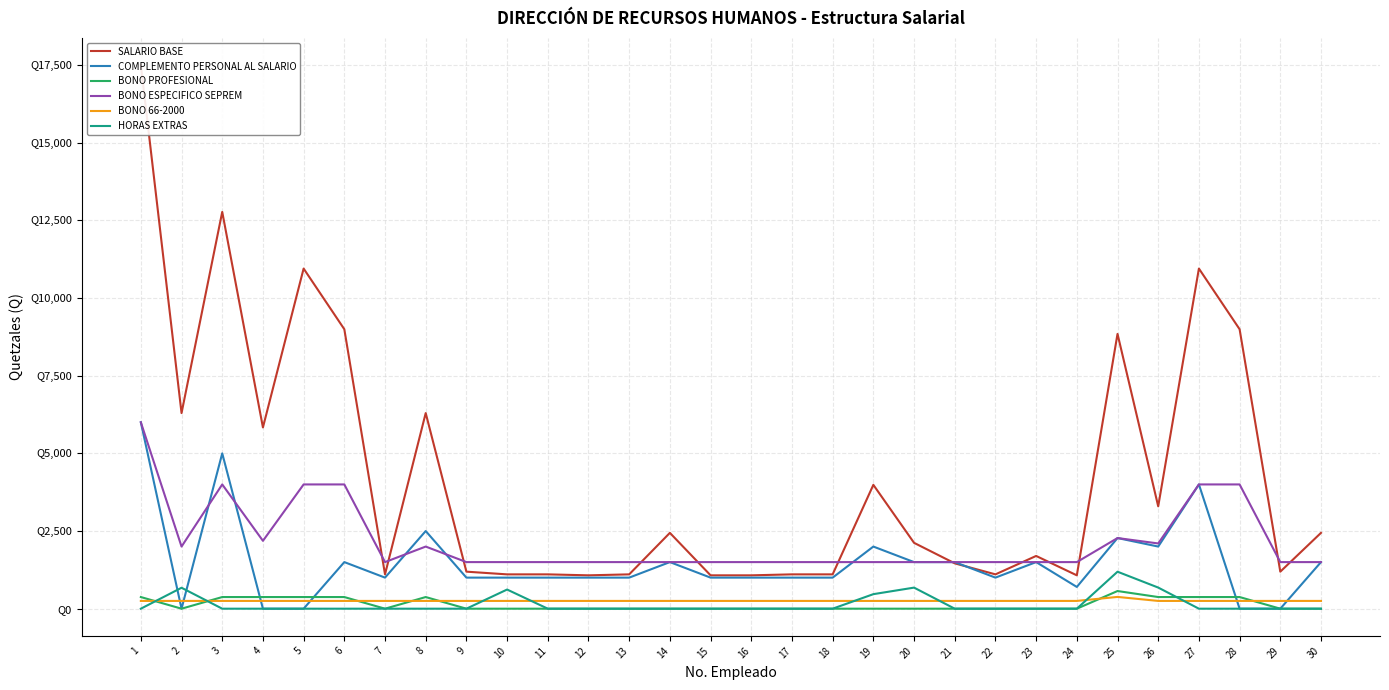

Between which two adjacent categories do HORAS EXTRAS and BONO 66-2000 first intersect?

1 and 2